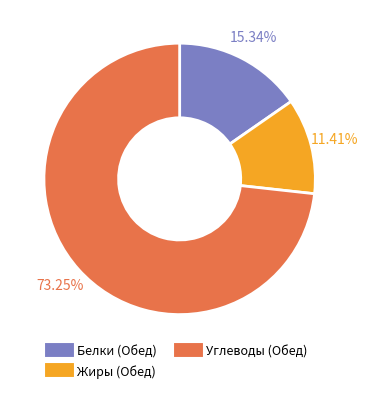

Is there any slice that represents more than half of the pie?

Yes